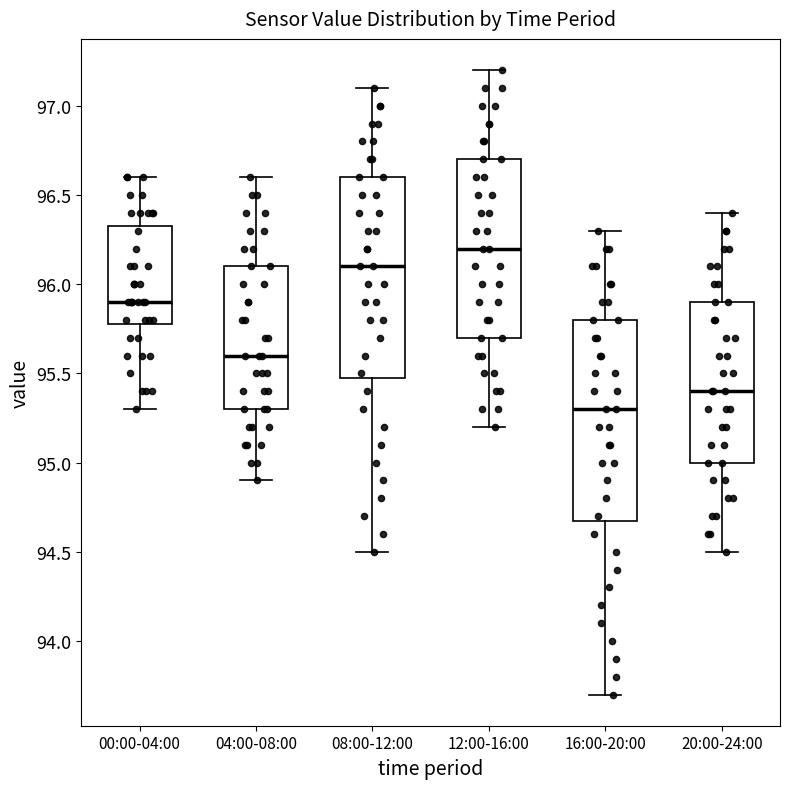

Reading left to right, transcribe this box plot: for each box, give where its median line is, the range the box spans, and where its two whiskers end, as read against the y-axis. The values are not printed on the chart, so give them approximately, as read against the axis.

00:00-04:00: median 95.90, box 95.80 to 96.35, whiskers 95.30 to 96.60
04:00-08:00: median 95.60, box 95.30 to 96.10, whiskers 94.90 to 96.60
08:00-12:00: median 96.10, box 95.50 to 96.60, whiskers 94.50 to 97.10
12:00-16:00: median 96.20, box 95.70 to 96.70, whiskers 95.20 to 97.20
16:00-20:00: median 95.30, box 94.70 to 95.80, whiskers 93.70 to 96.30
20:00-24:00: median 95.40, box 95.00 to 95.90, whiskers 94.50 to 96.40